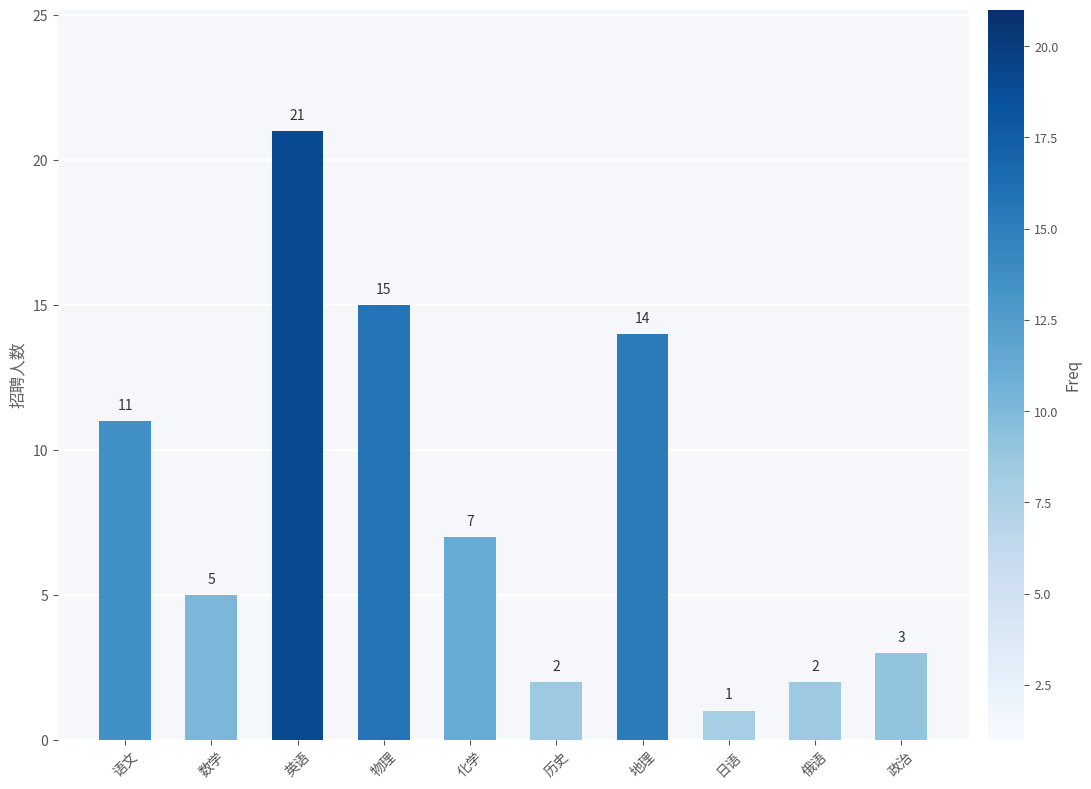

What position from the left is 俄语?

9